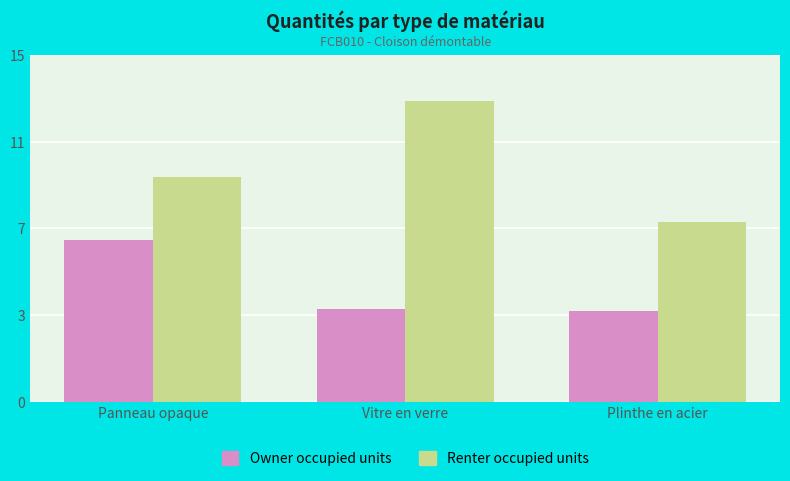

What is the sum of the Renter occupied units values at Panneau opaque and Vitre en verre?

22.7